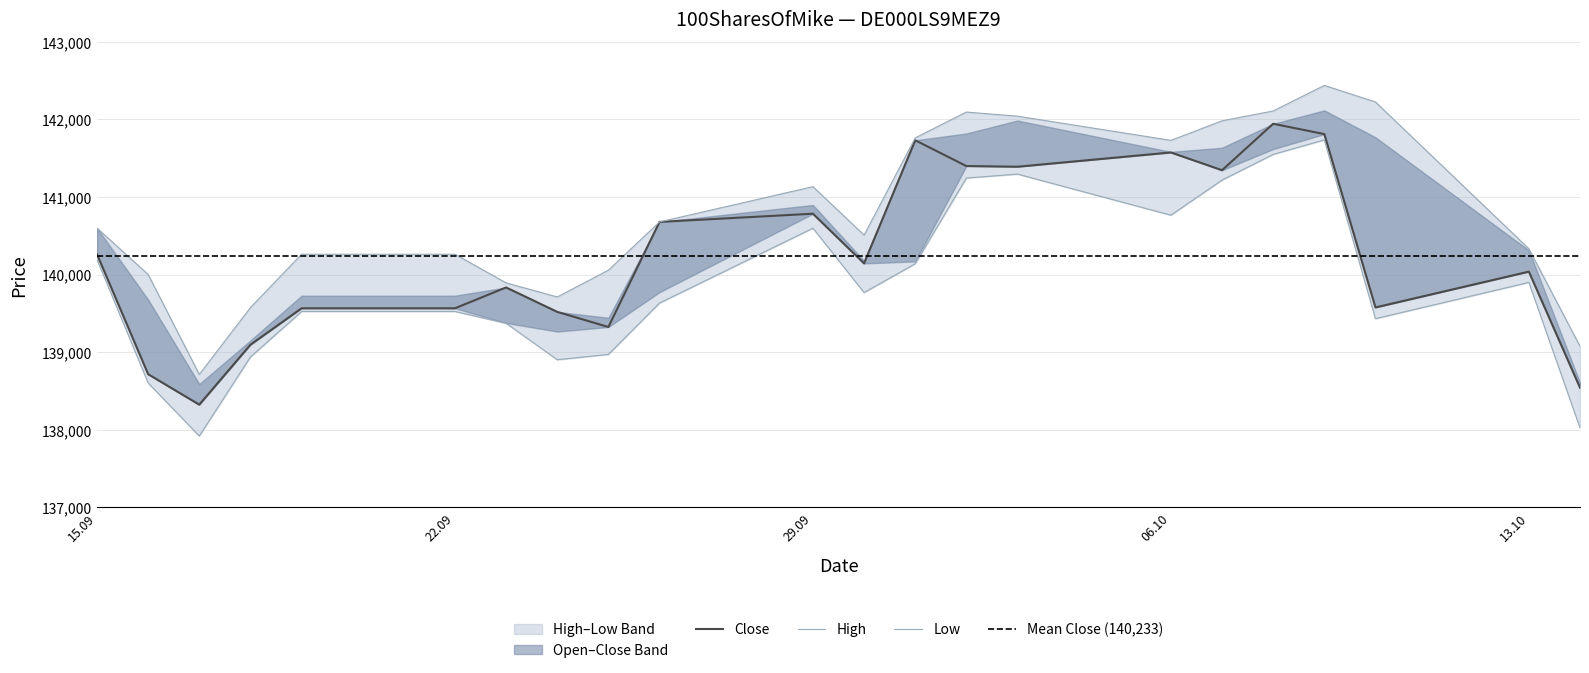

True or false: Low and Close intersect in this chart.

False